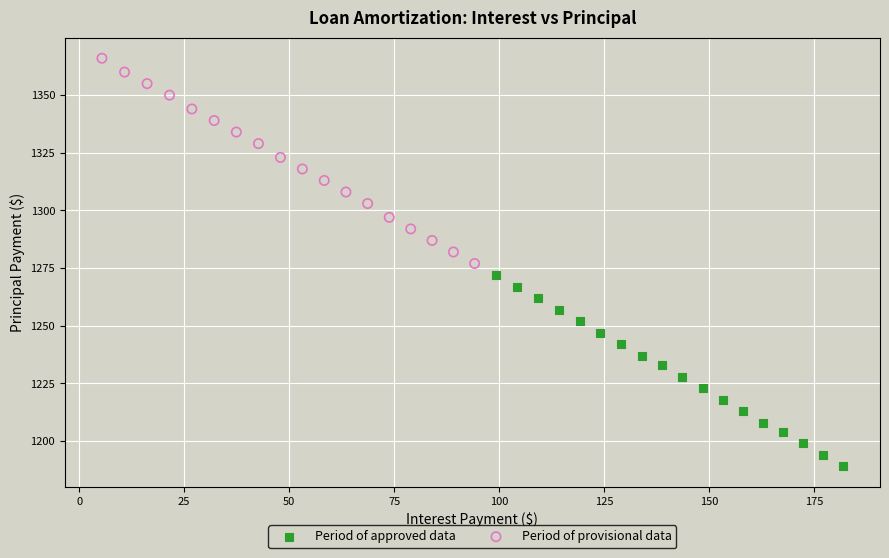

Which series contains the highest Y value?

Period of provisional data